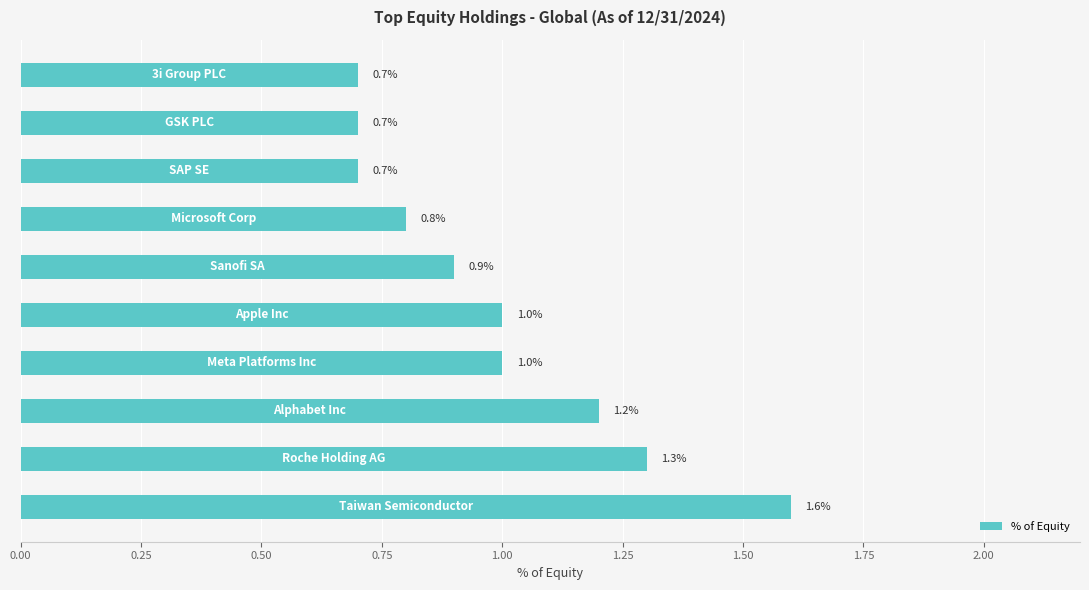

How many bars are there in total?

10